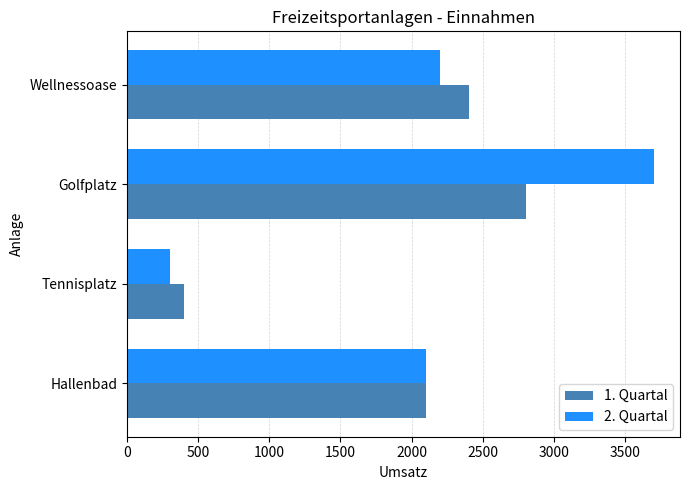

Between Tennisplatz and Wellnessoase, which series saw the biggest shift?

1. Quartal